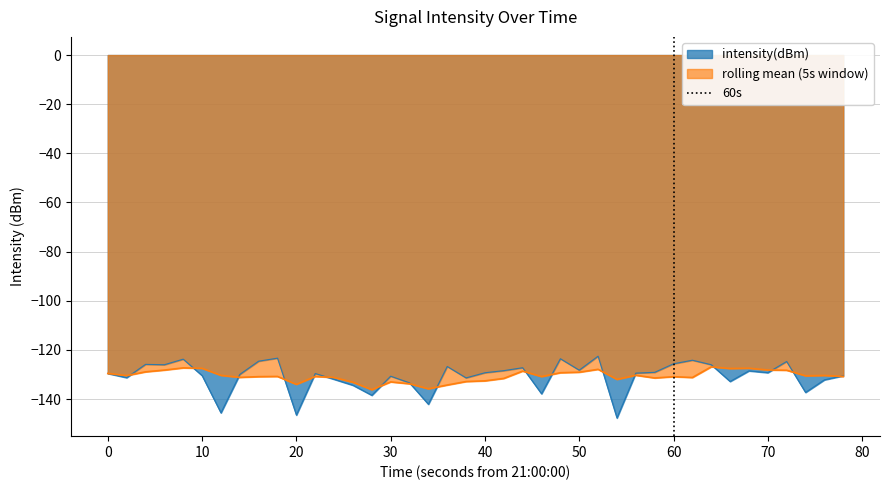

What is the minimum value for intensity(dBm)?

-147.7